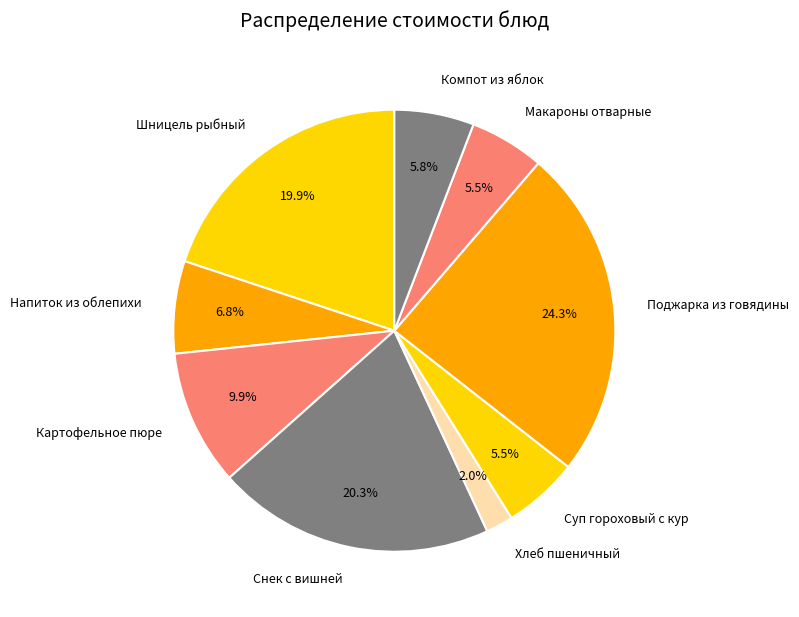

What percentage is NOT represented by Снек с вишней?

79.7%